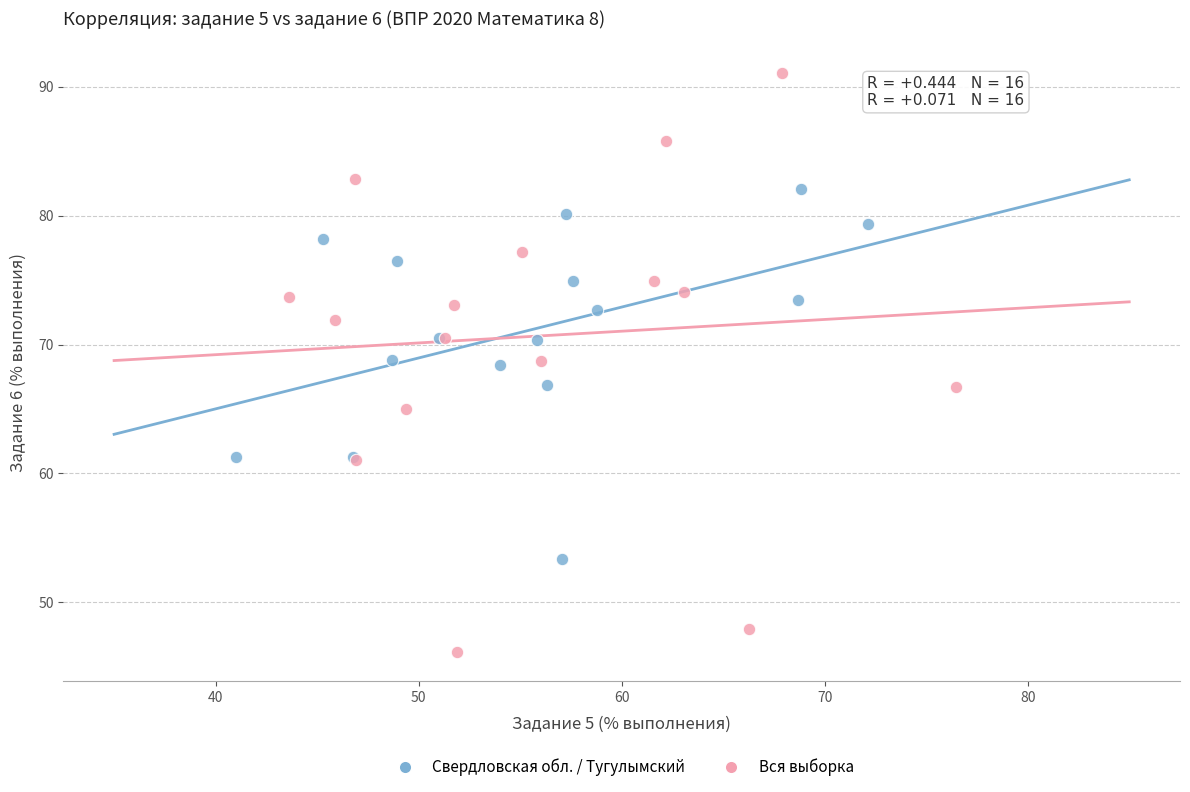

Which series has the largest Y range (max minus min)?

Вся выборка